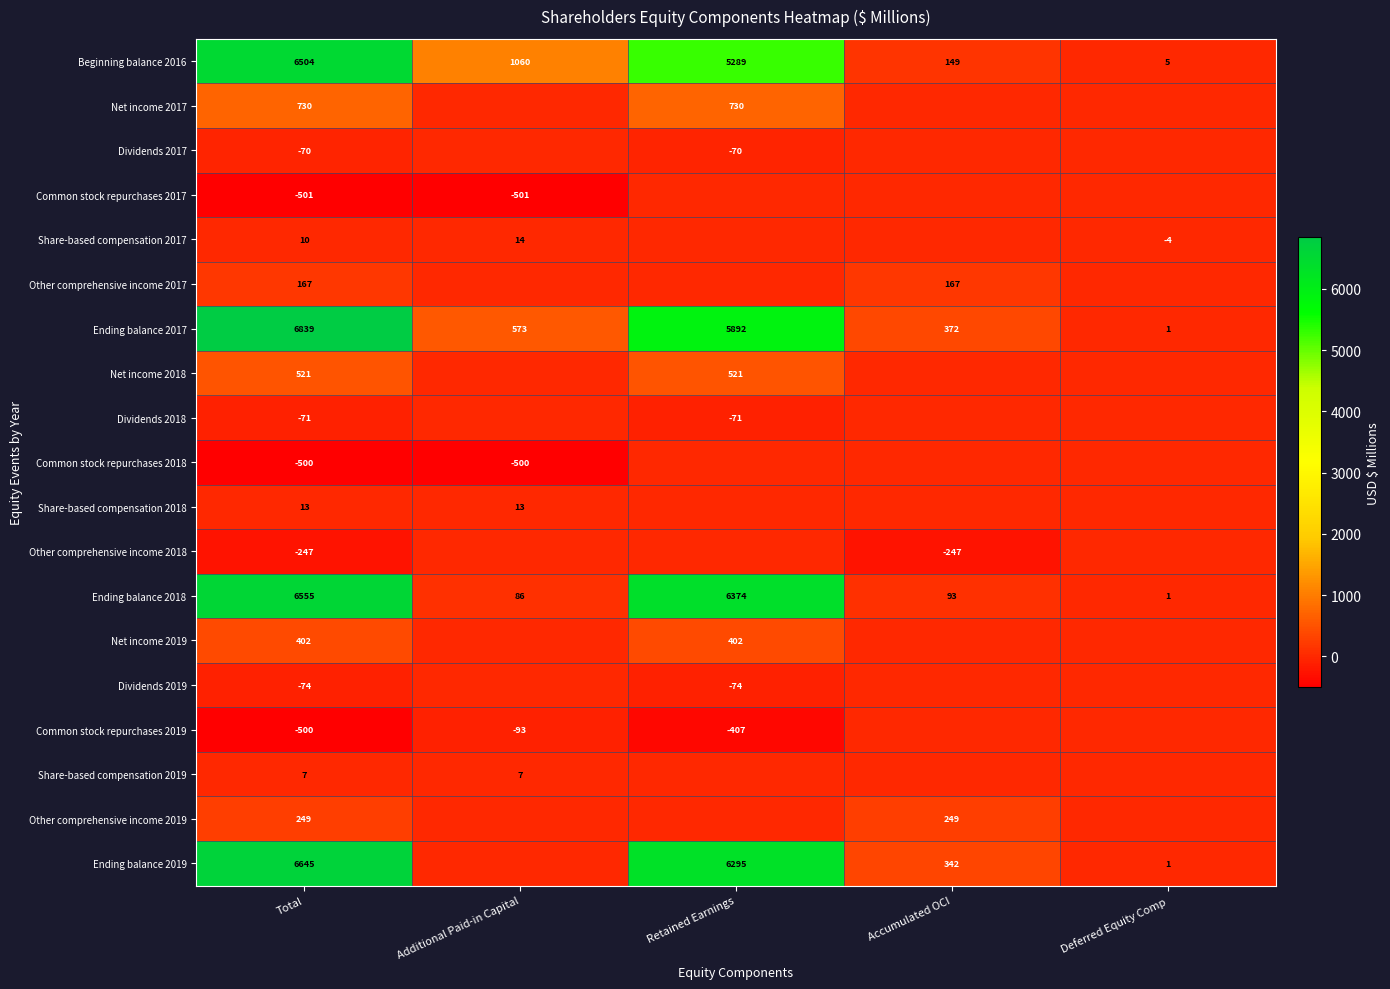

True or false: Common stock repurchases 2019 has a value of -34 at Additional Paid-in Capital.

False